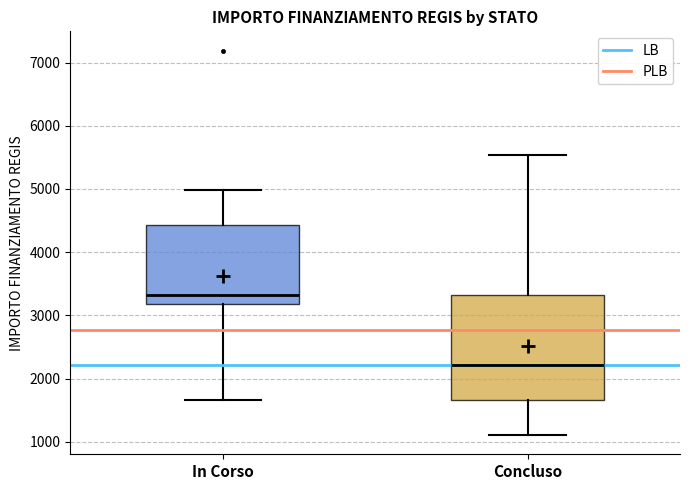

Which box is the tallest, from its lower edge to its upper edge?

Concluso